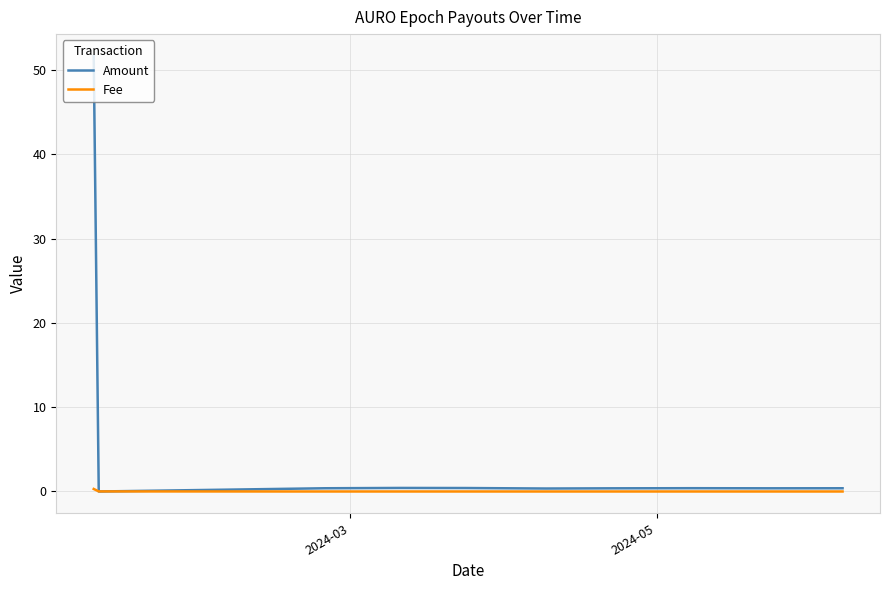

What is the greatest value displayed?

51.7